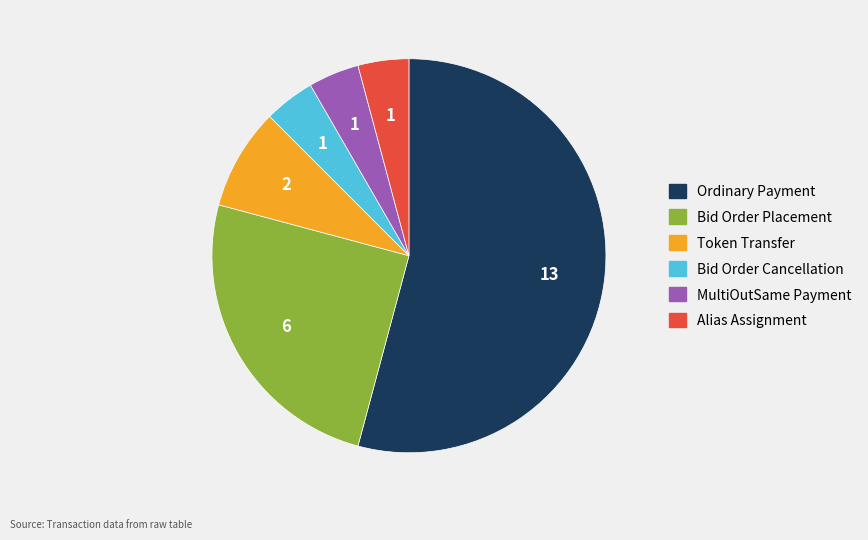

What is the majority slice?

Ordinary Payment